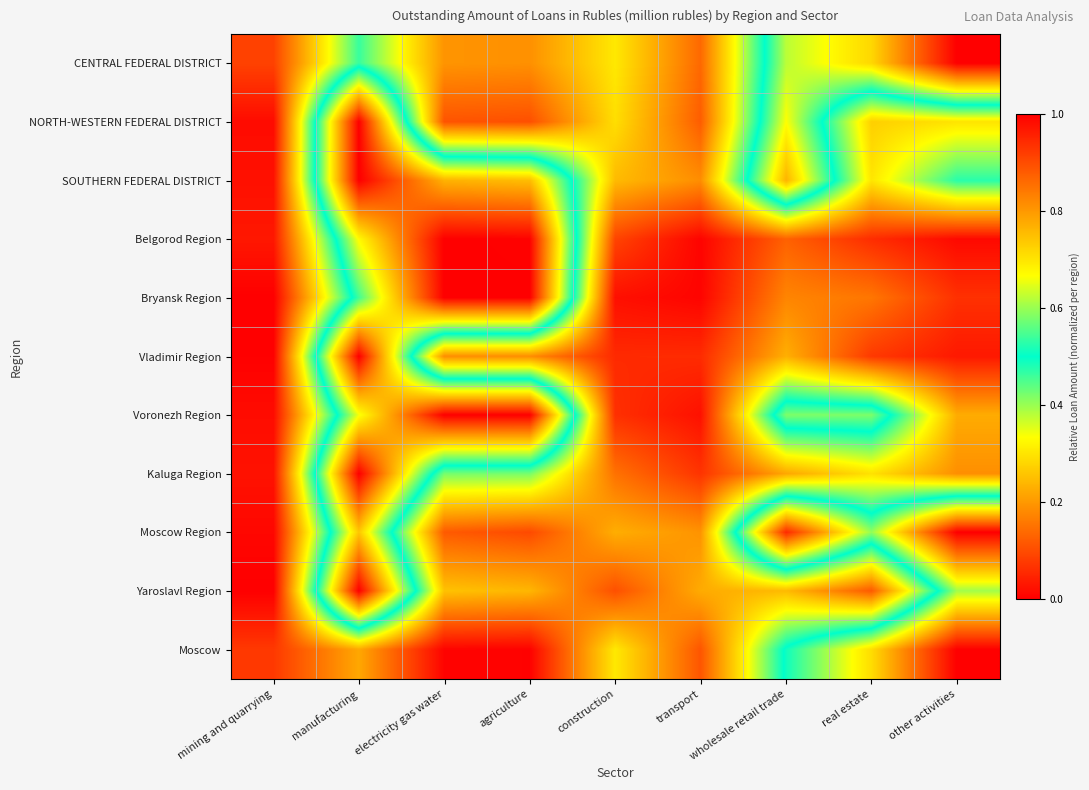

Count the number of data series in this chart.

11